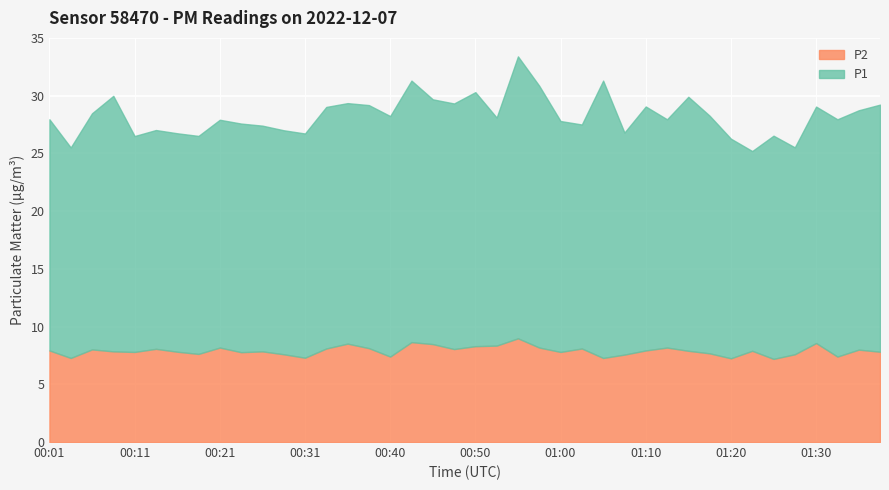

Reading left to right, list all the values displayed in this chart.

P1: 00:01=20.0	00:03=18.2	00:06=20.4	00:08=22.1	00:11=18.7	00:13=18.9	00:16=18.9	00:18=18.9	00:21=19.7	00:23=19.8	00:26=19.6	00:28=19.4	00:31=19.4	00:33=20.9	00:35=20.8	00:38=21.1	00:40=20.8	00:43=22.6	00:45=21.2	00:48=21.3	00:50=22.0	00:53=19.8	00:55=24.4	00:58=22.7	01:00=20.0	01:03=19.4	01:05=24.0	01:07=19.2	01:10=21.1	01:12=19.8	01:15=22.0	01:17=20.6	01:20=19.0	01:22=17.3	01:25=19.3	01:27=17.9	01:30=20.5	01:32=20.6	01:35=20.7	01:37=21.4
P2: 00:01=7.9	00:03=7.3	00:06=8.0	00:08=7.8	00:11=7.8	00:13=8.1	00:16=7.8	00:18=7.6	00:21=8.2	00:23=7.8	00:26=7.8	00:28=7.6	00:31=7.3	00:33=8.1	00:35=8.5	00:38=8.1	00:40=7.4	00:43=8.7	00:45=8.5	00:48=8.1	00:50=8.3	00:53=8.3	00:55=9.0	00:58=8.2	01:00=7.8	01:03=8.1	01:05=7.3	01:07=7.6	01:10=7.9	01:12=8.2	01:15=7.9	01:17=7.7	01:20=7.2	01:22=7.9	01:25=7.2	01:27=7.6	01:30=8.6	01:32=7.4	01:35=8.0	01:37=7.8